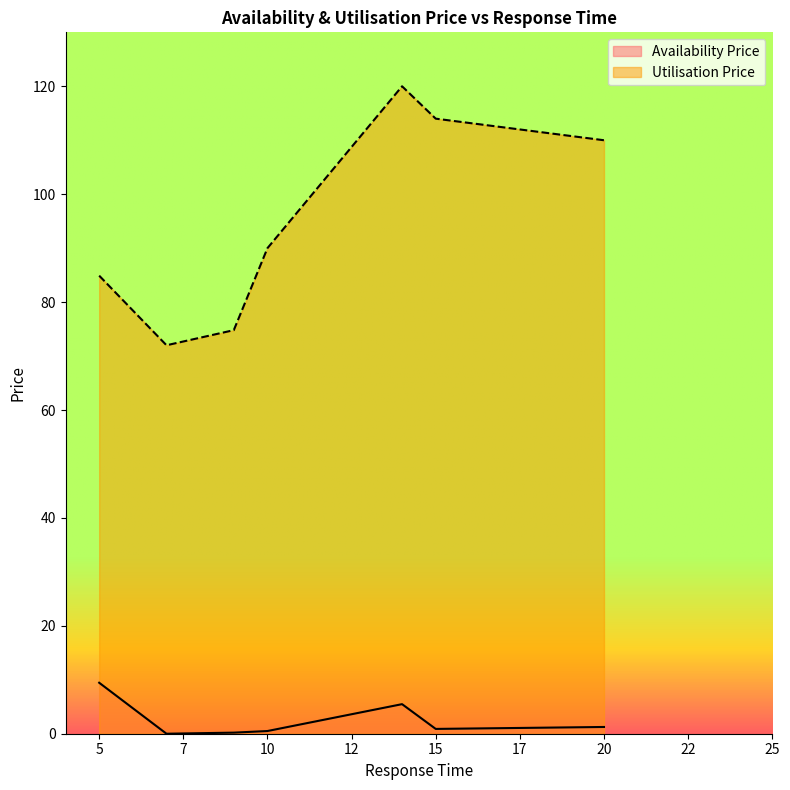

What is the spread (max minus min) of values at 5?

76.0